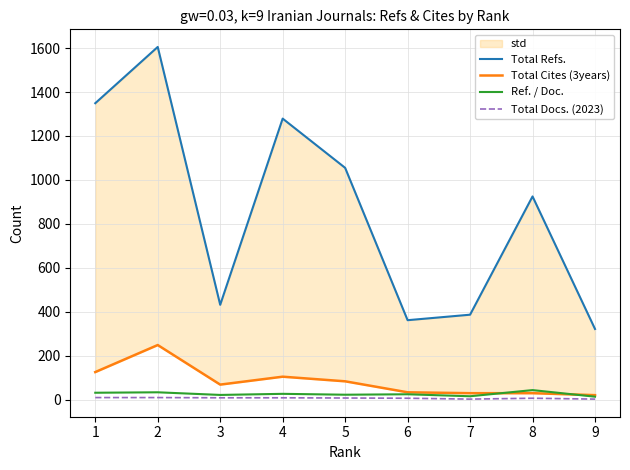

In Total Docs. (2023), how many points are higher than both neighbors (excluding endpoints)?

1